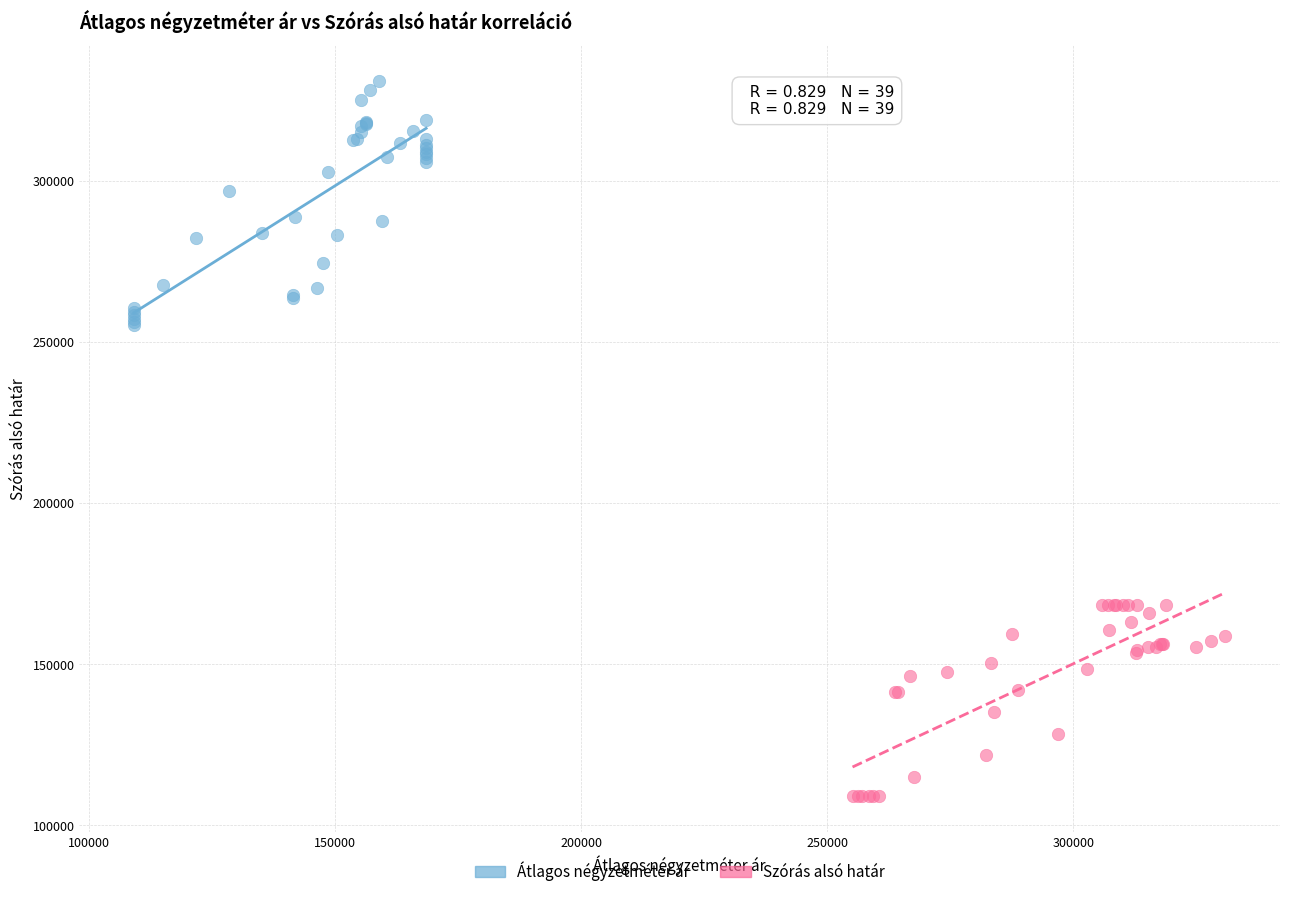

What are all the series names shown in the legend?

Átlagos négyzetméter ár, Szórás alsó határ